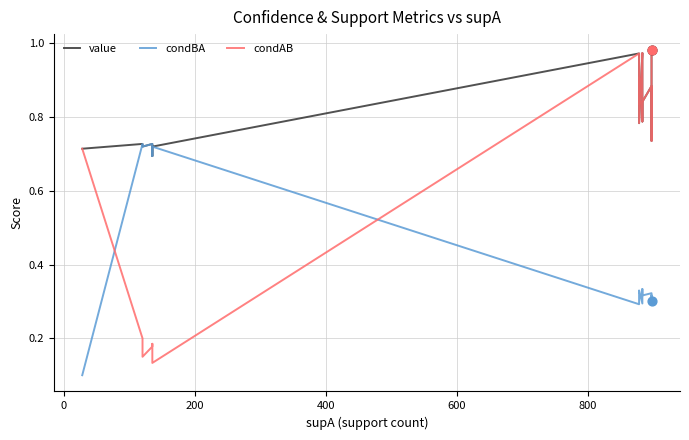

At how many categories does at least one series exceed 0?

19